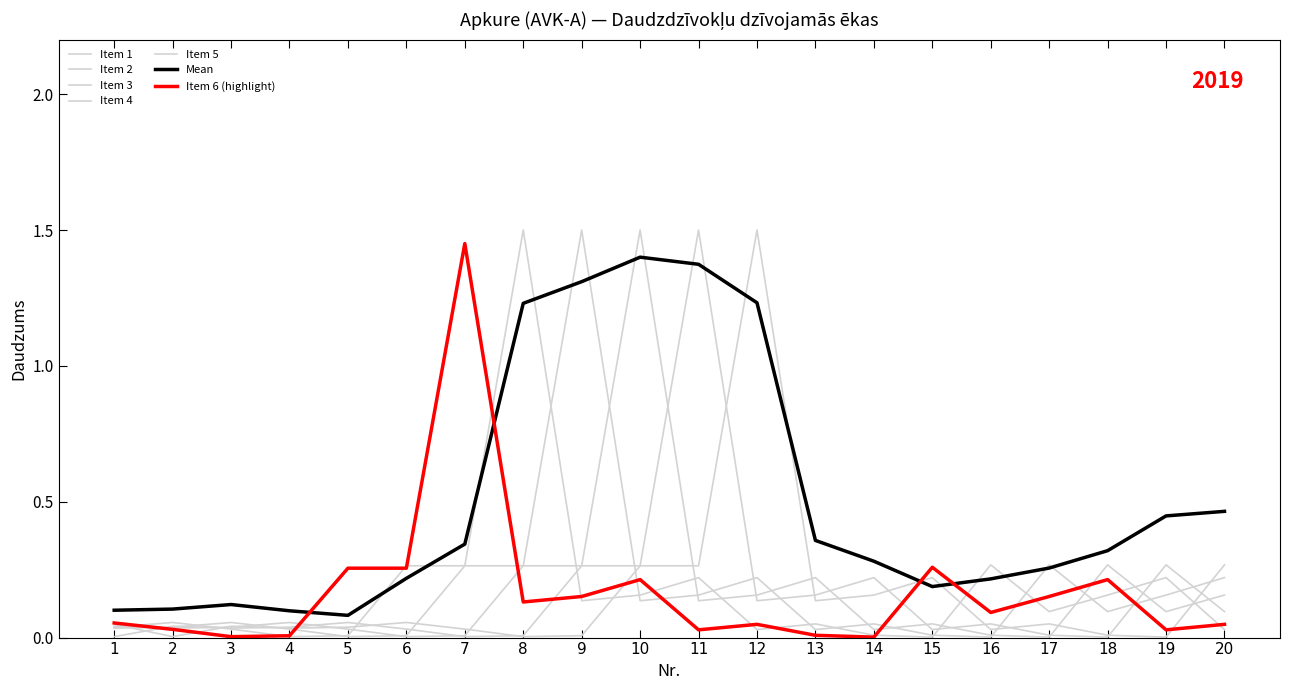

True or false: Item 6 (highlight) and Item 2 intersect in this chart.

True